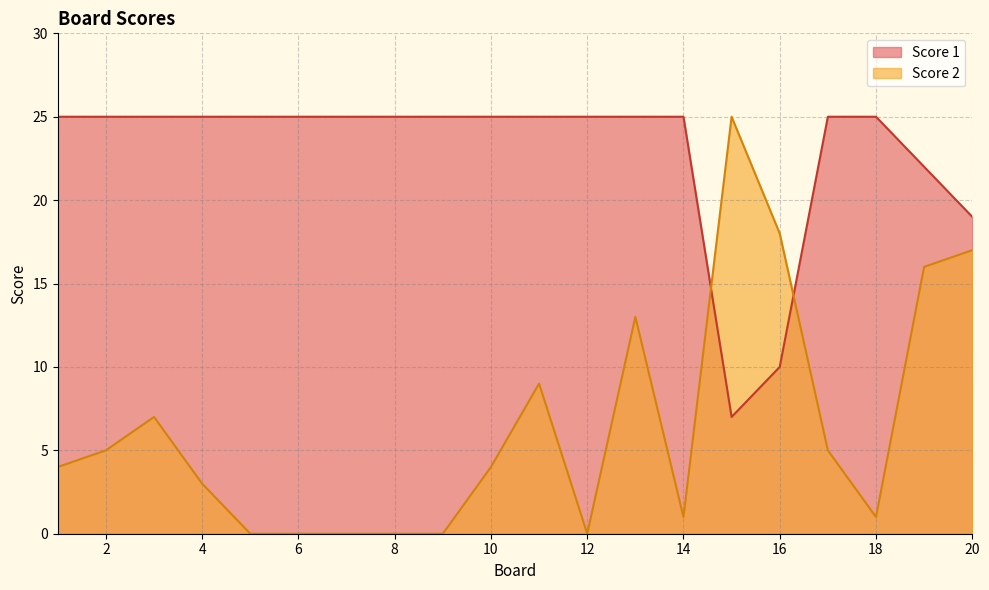

What are all the series names shown in the legend?

Score 1, Score 2